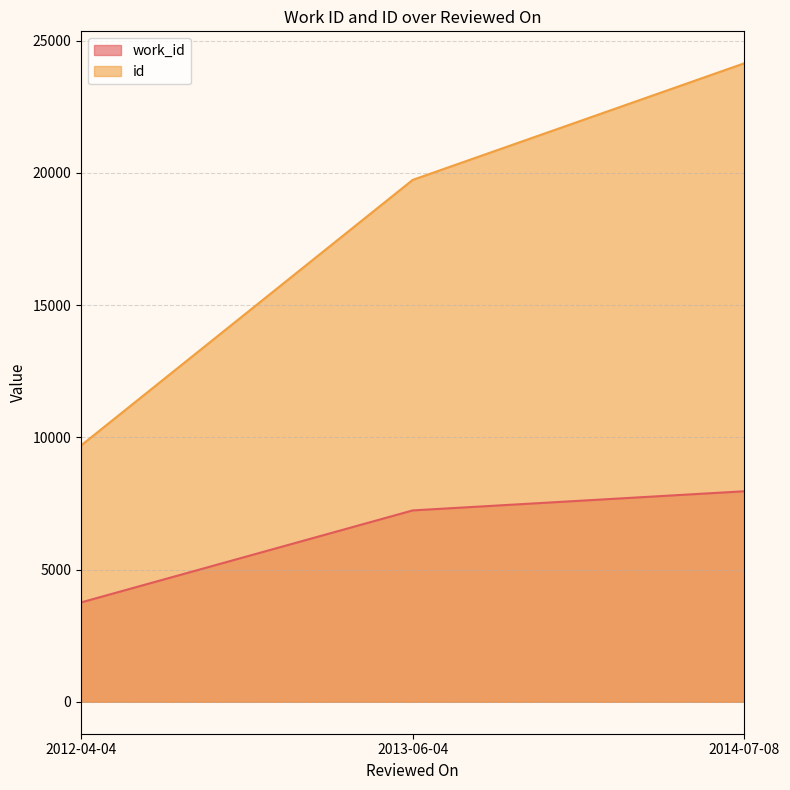

Rank the series at 2013-06-04 from lowest to highest value.

work_id, id